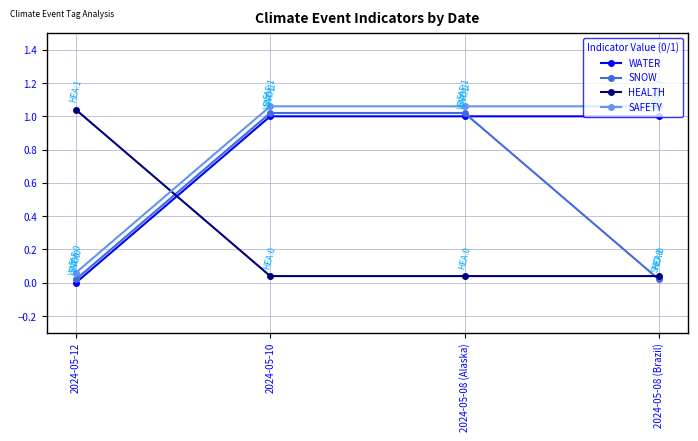

How many intersections are there between HEALTH and WATER?

1